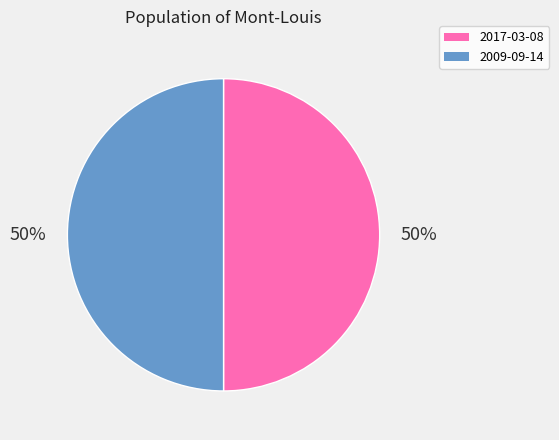

To the nearest percent, what percentage of the pie is 2009-09-14?

50%